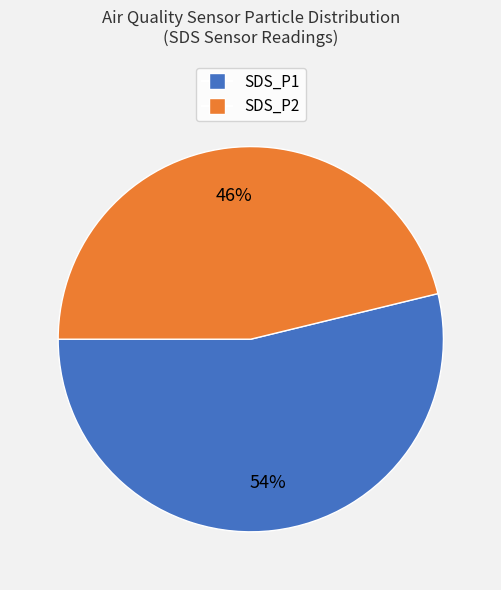

Count the number of slices in the pie.

2